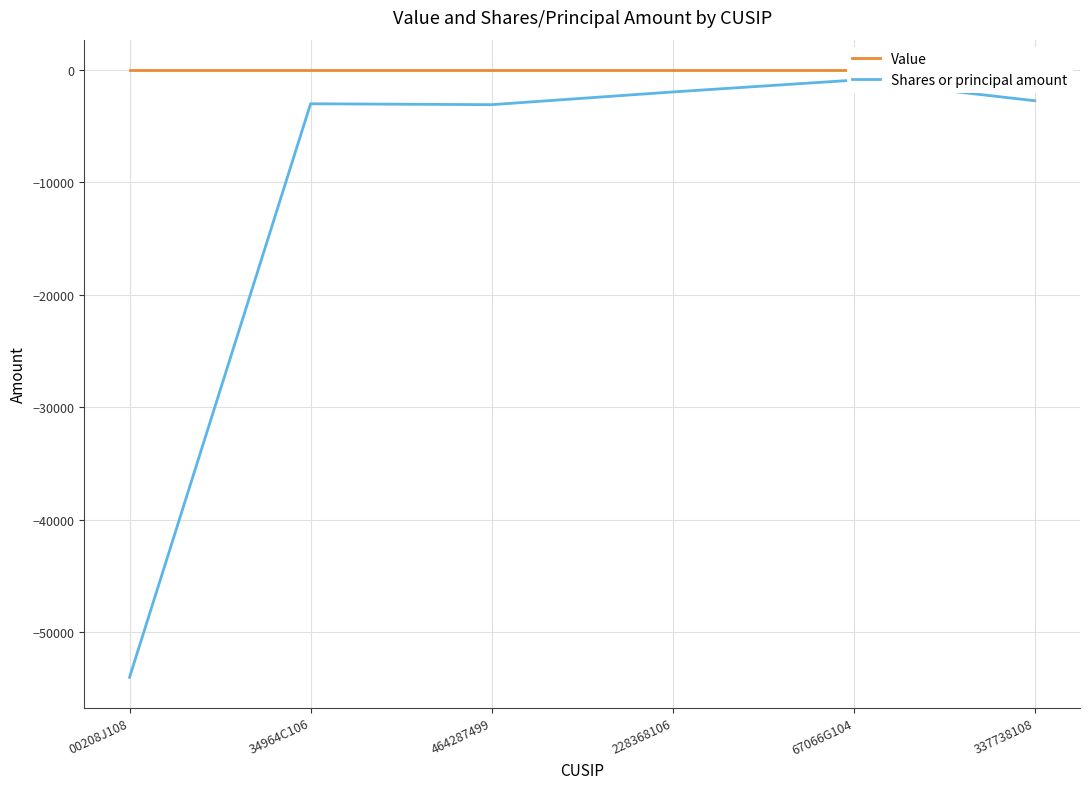

How many interior local valleys does the Shares or principal amount series have?

1